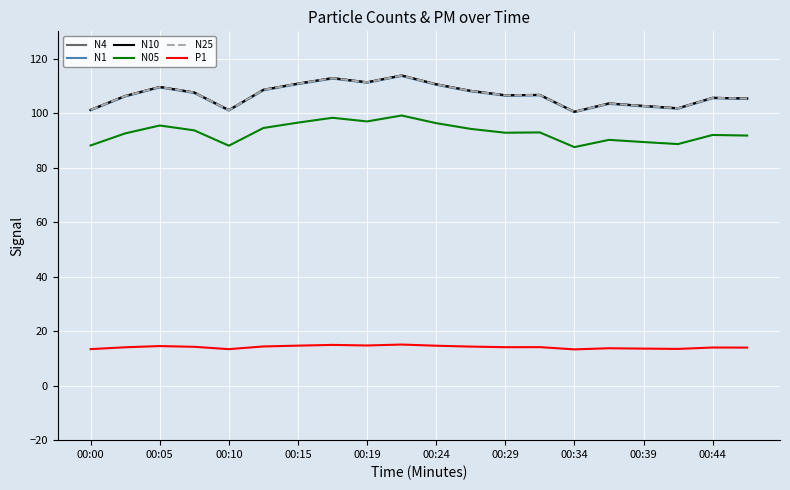

True or false: N1 and P1 cross at least once.

False